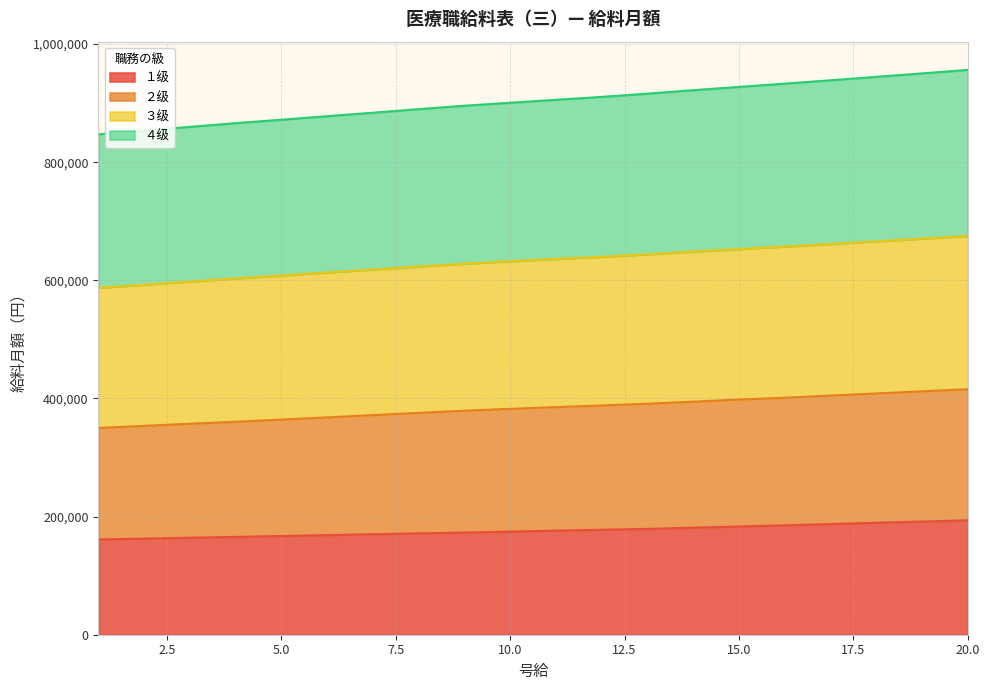

What is the difference between the maximum and minimum values in the １级 series?

32400